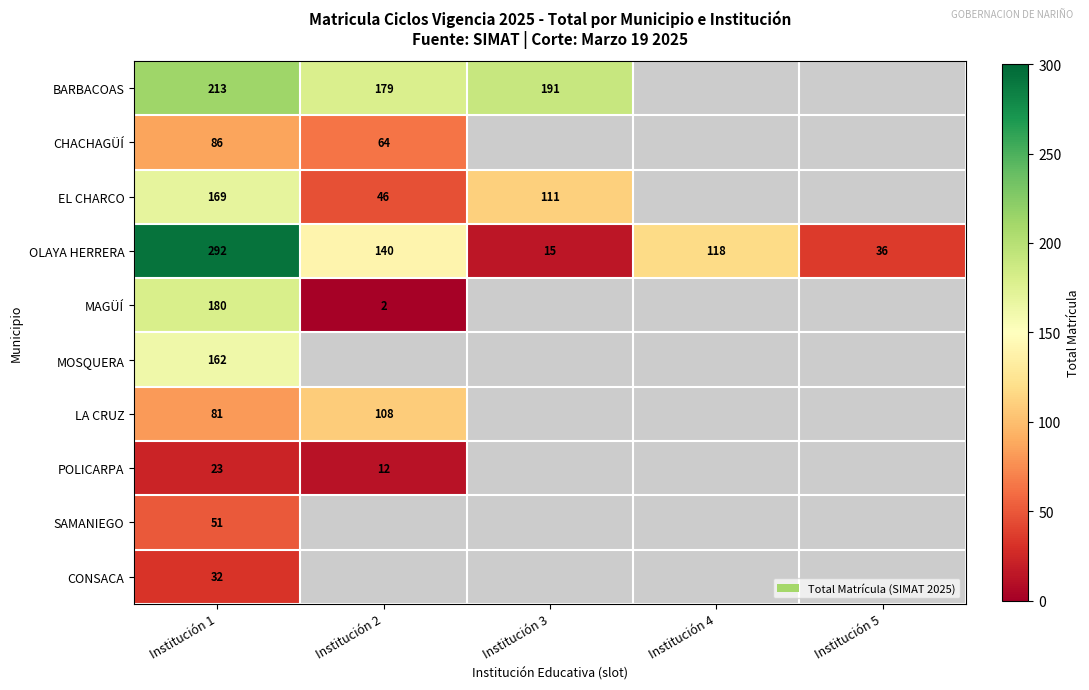

What is the total value across all series at Institución 1?

1289